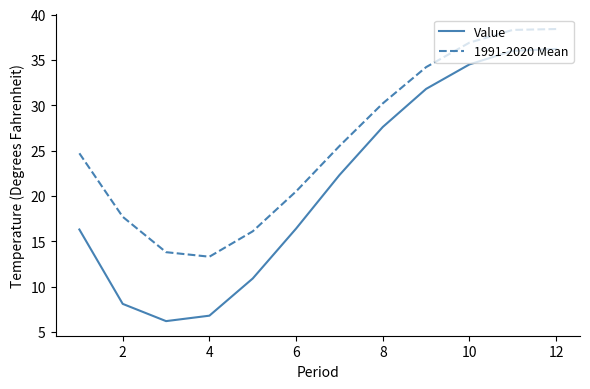

What is the difference between the maximum and minimum values in the Value series?

30.0